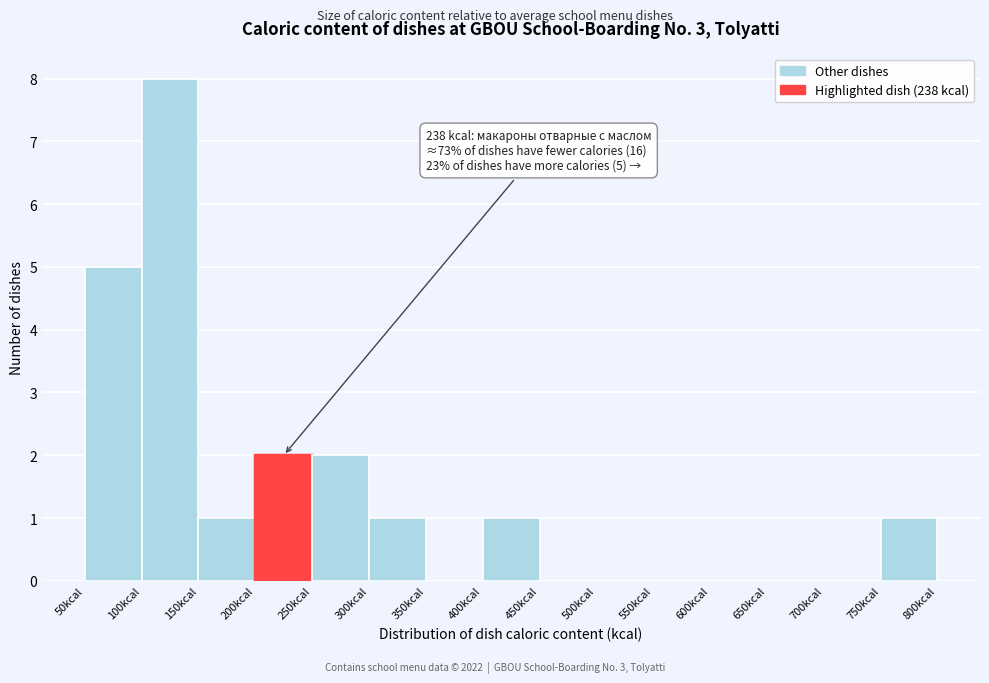

Which range on the x-axis has the tallest bar?

100 to 150